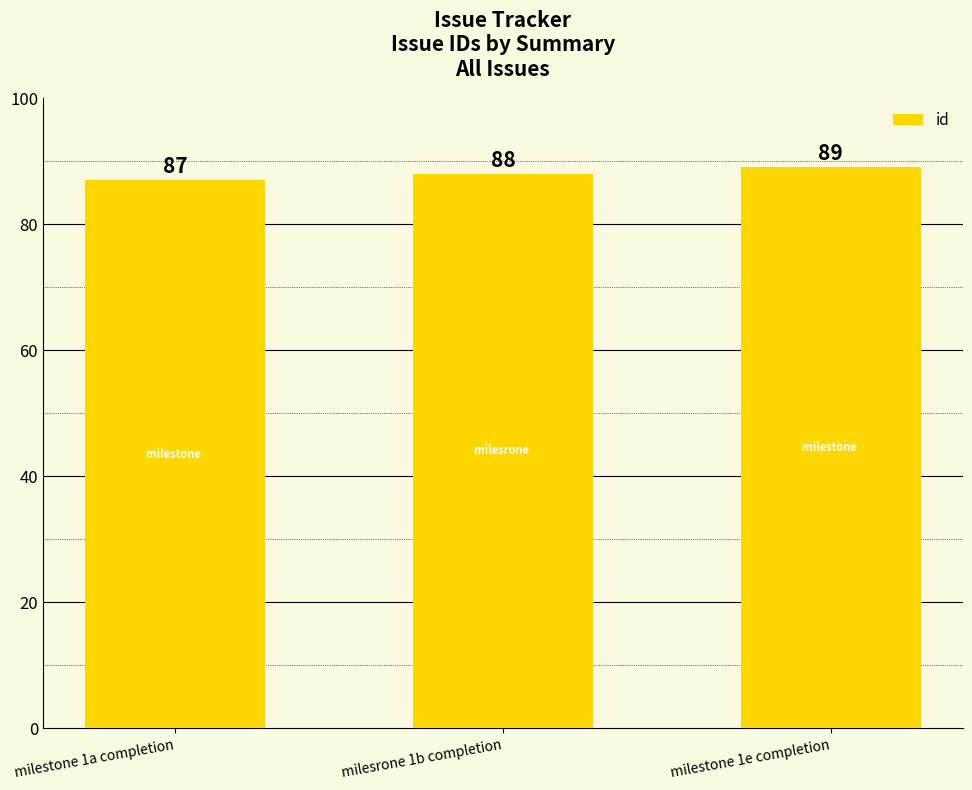

What is the label of the 1st bar from the left?

milestone 1a completion